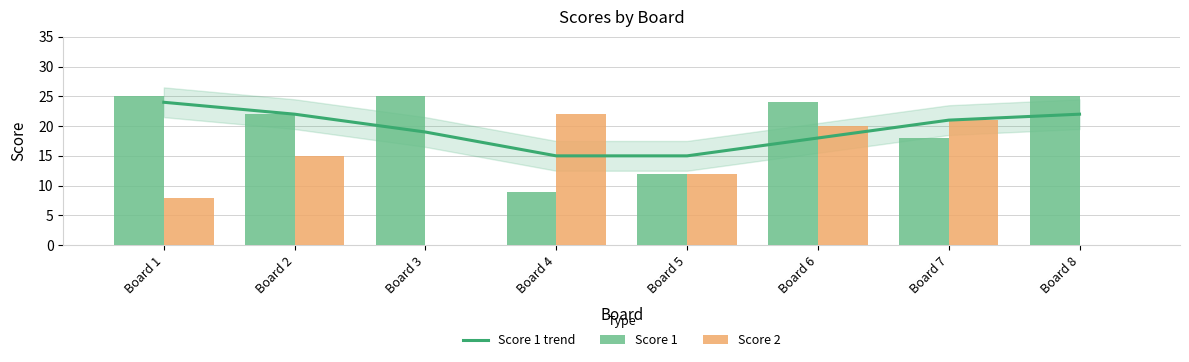

Reading left to right, what are all the values shown in this chart?

Score 1 trend: Board 1=24	Board 2=22	Board 3=19	Board 4=15	Board 5=15	Board 6=18	Board 7=21	Board 8=22
Score 1: Board 1=25	Board 2=22	Board 3=25	Board 4=9	Board 5=12	Board 6=24	Board 7=18	Board 8=25
Score 2: Board 1=8	Board 2=15	Board 3=0	Board 4=22	Board 5=12	Board 6=20	Board 7=21	Board 8=0